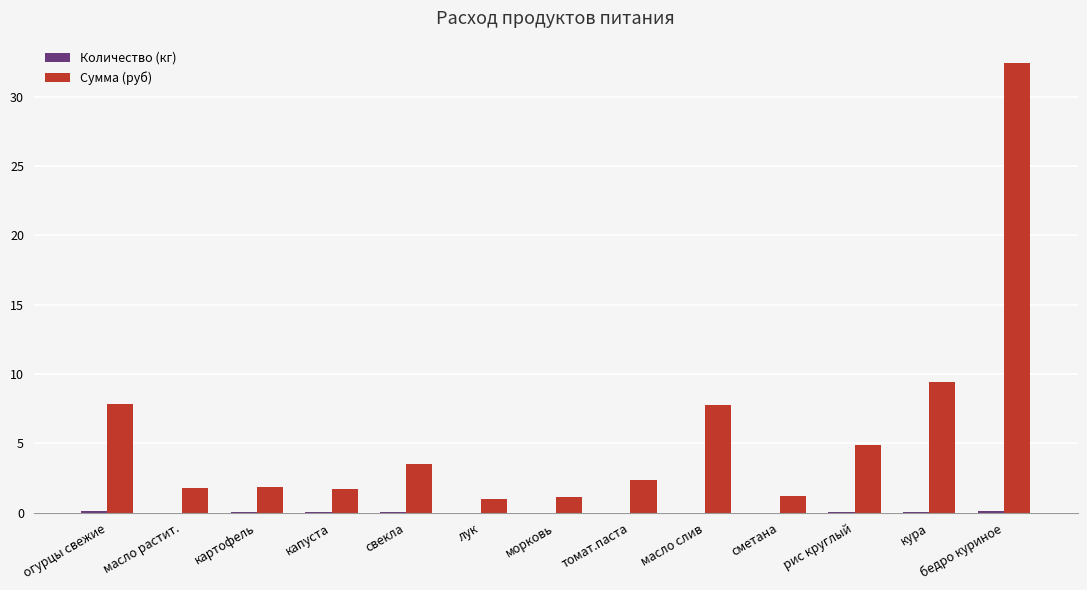

What is the greatest value displayed?

32.4